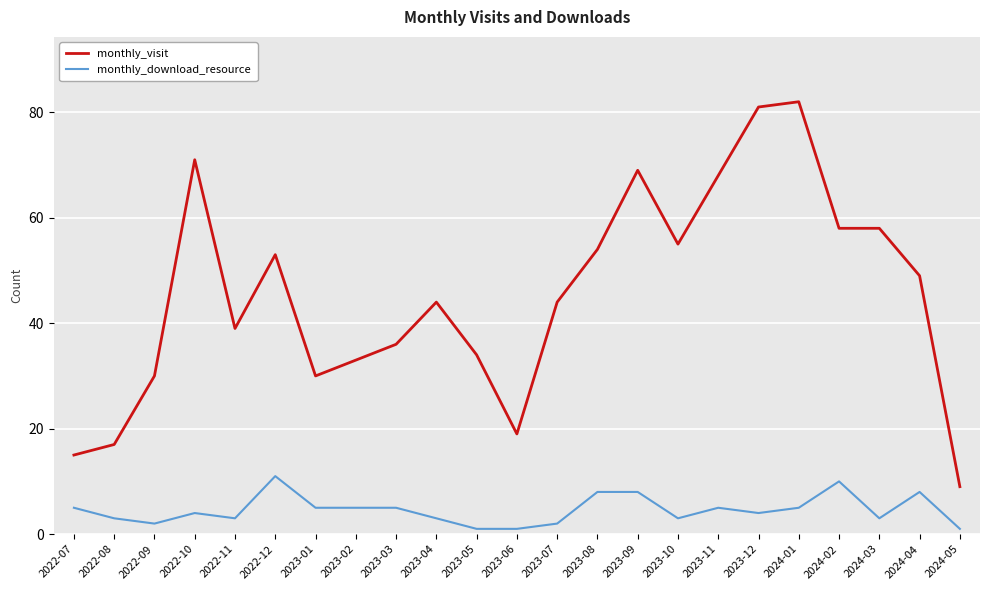

What is the total value across all series at 2024-03?

61